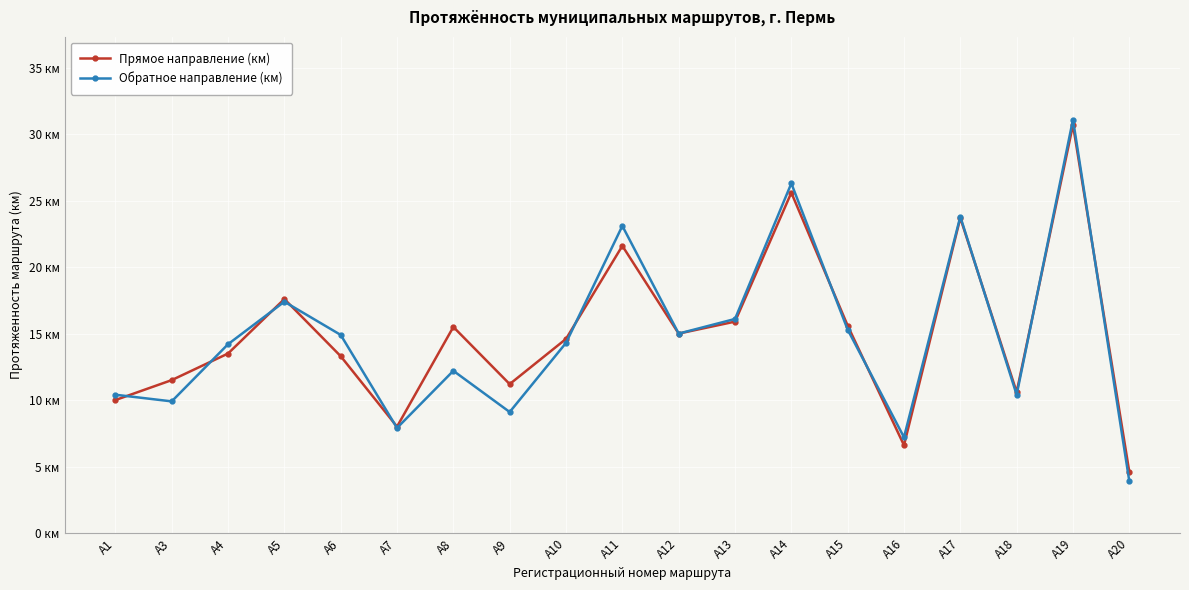

Does the chart display data point markers on the line(s)?

Yes